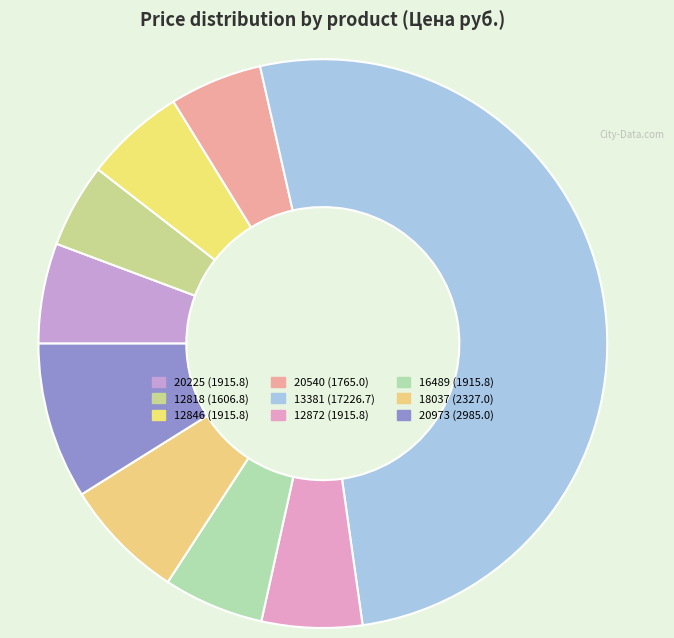

How many segments does this pie chart have?

9